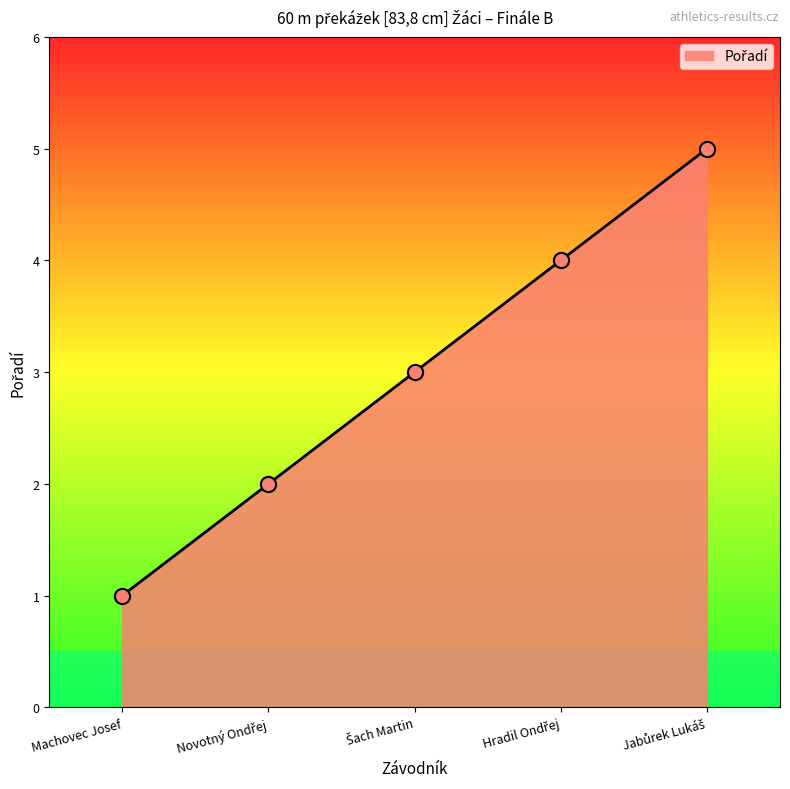

What is the maximum value shown in the chart?

5